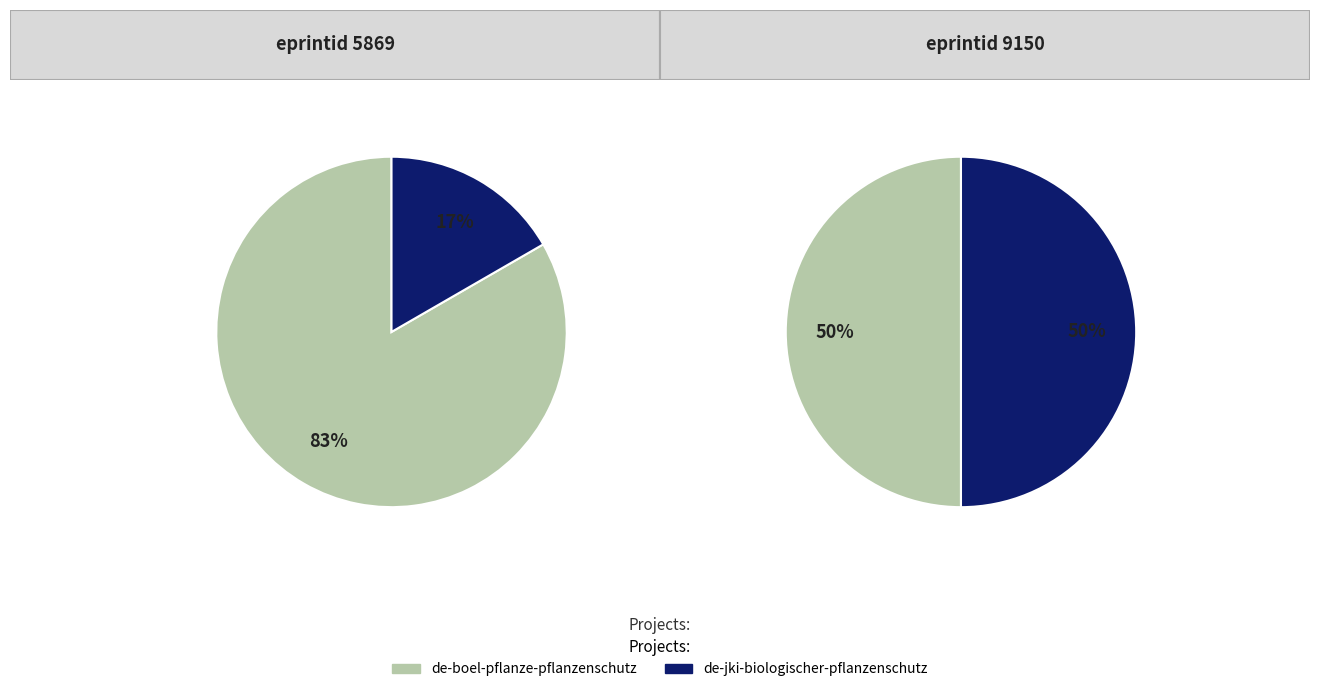

Combined, do de-boel-pflanze-pflanzenschutz and de-jki-biologischer-pflanzenschutz account for over 50%?

Yes